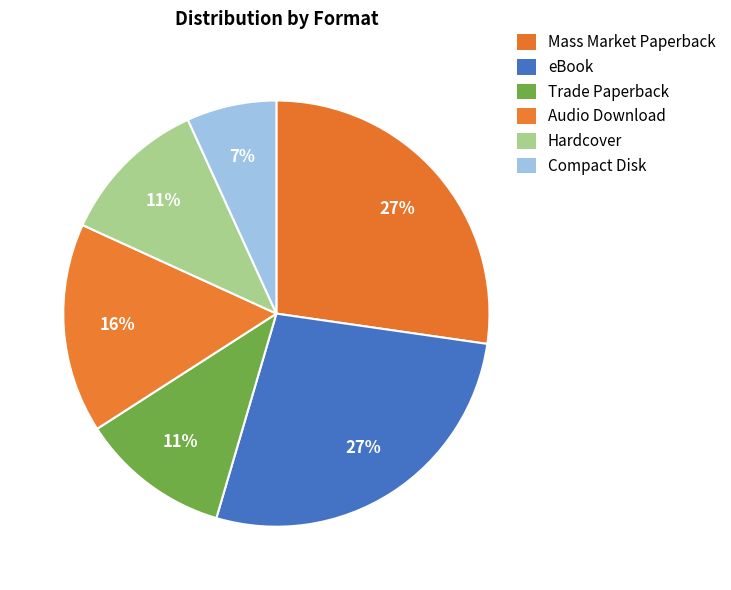

How much of the chart is everything except Trade Paperback?

88.6%